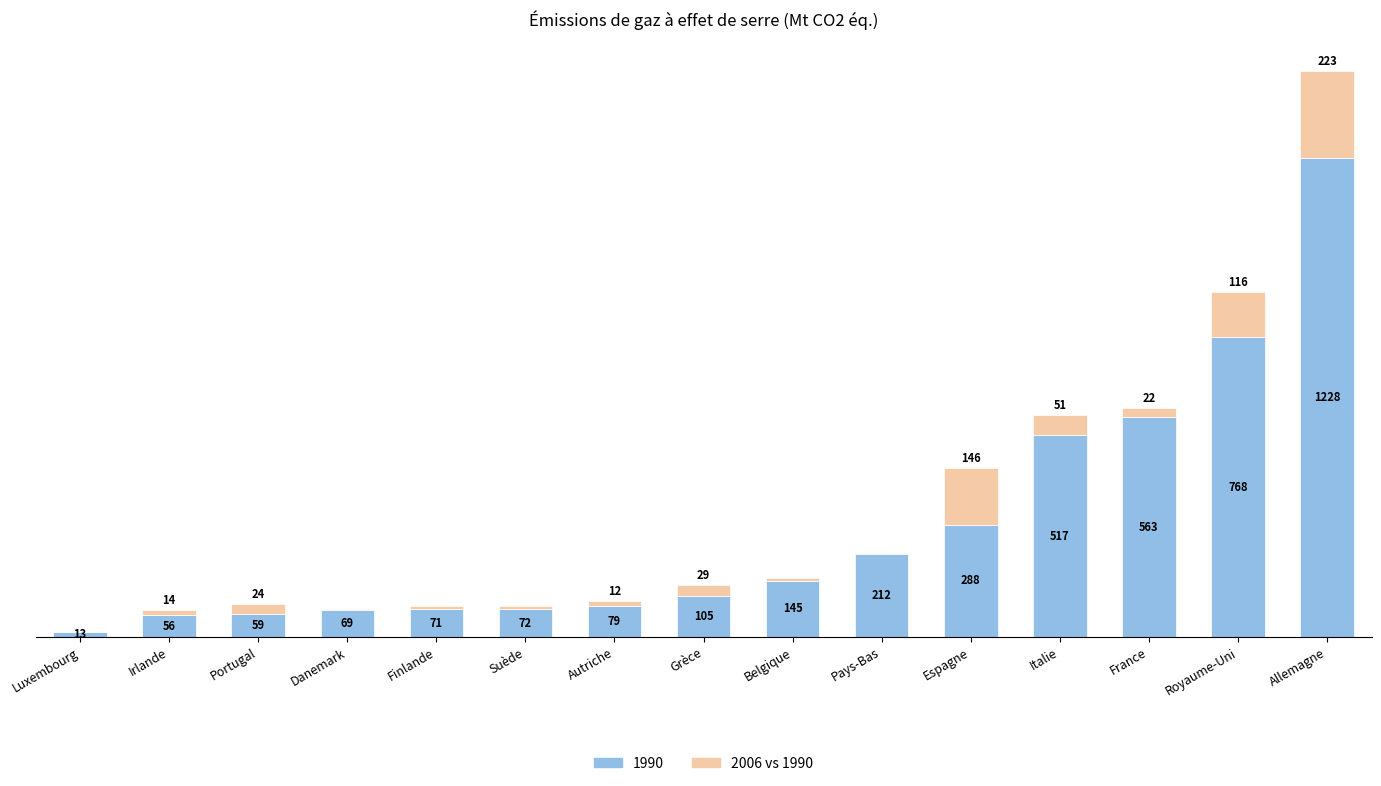

At which category is the sum across all series the highest?

Allemagne